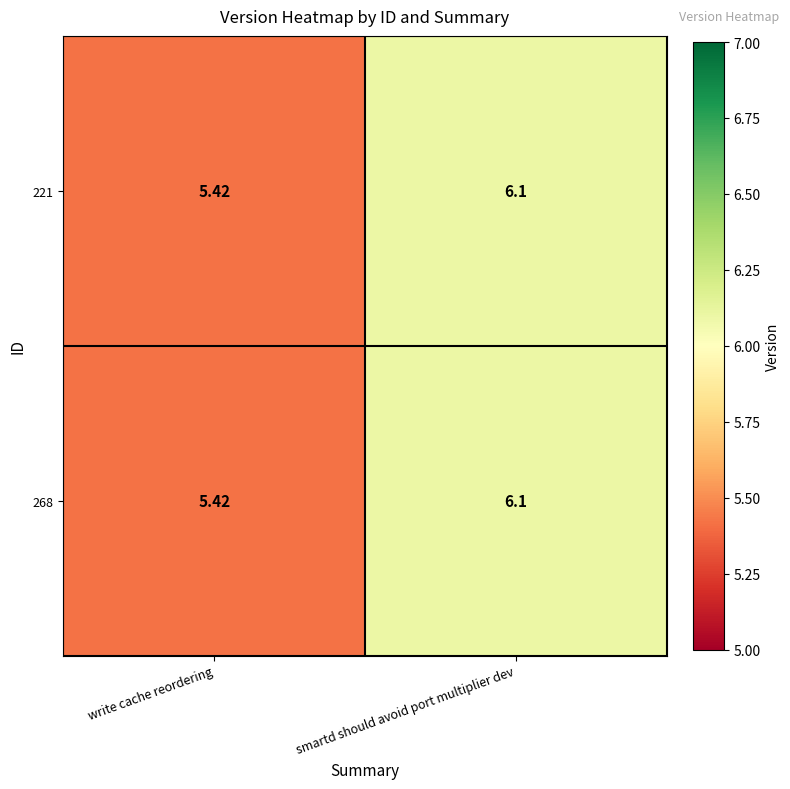

At which label does 221 first exceed 6?

smartd should avoid port multiplier dev